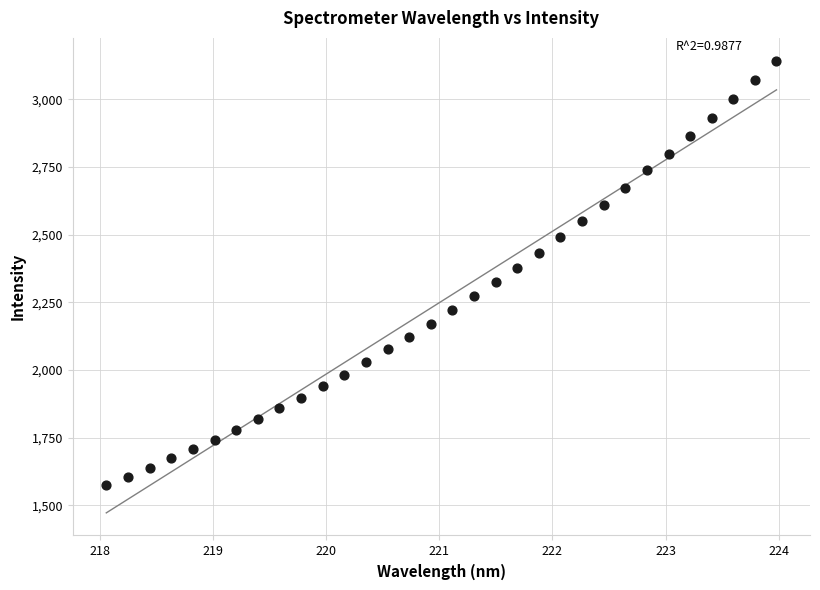

What is the range of X values (max minus min)?

5.9